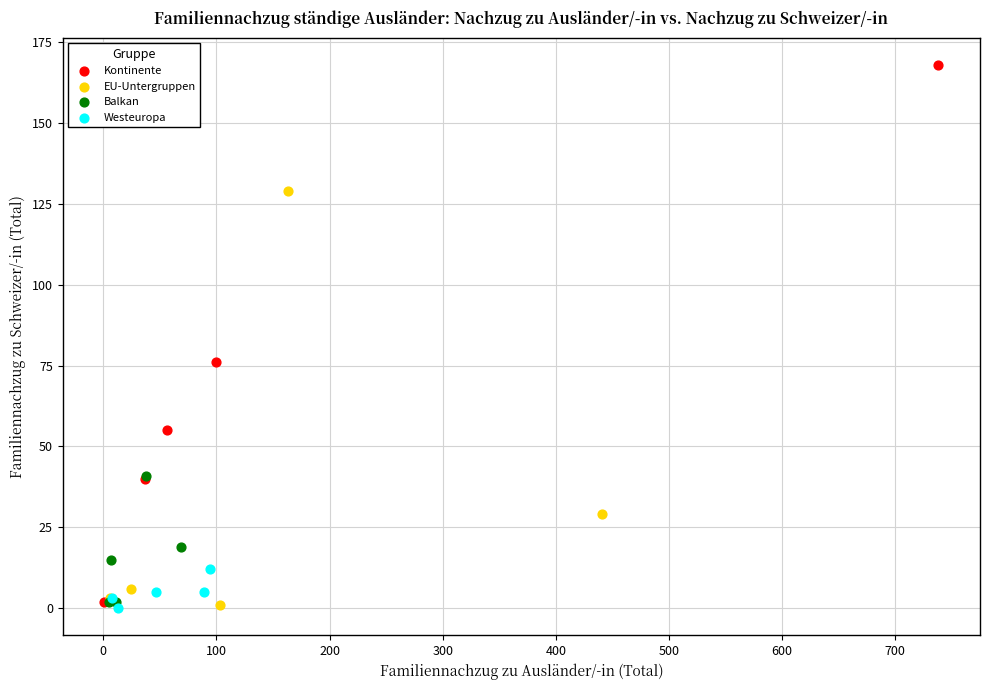

Which series has the widest spread of Y values?

Kontinente